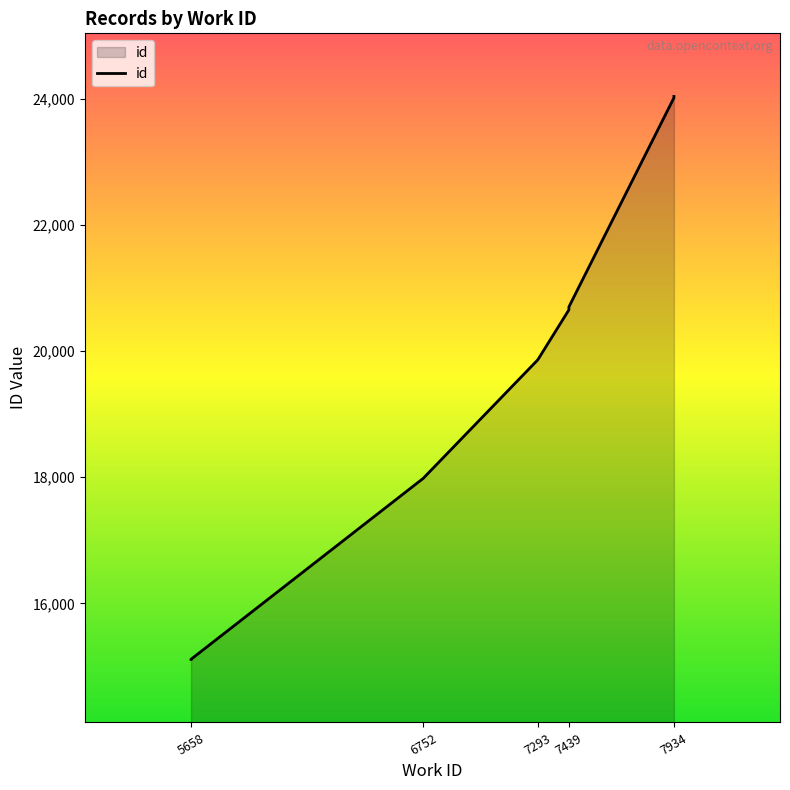

What is the ratio of the value at 7293 to the value at 5658?

1.3